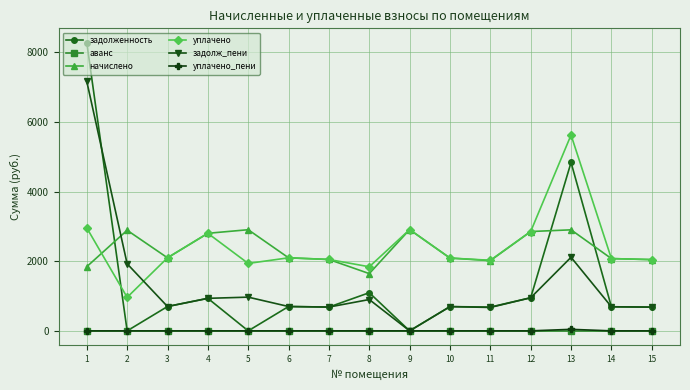

True or false: уплачено and аванс cross at least once.

False